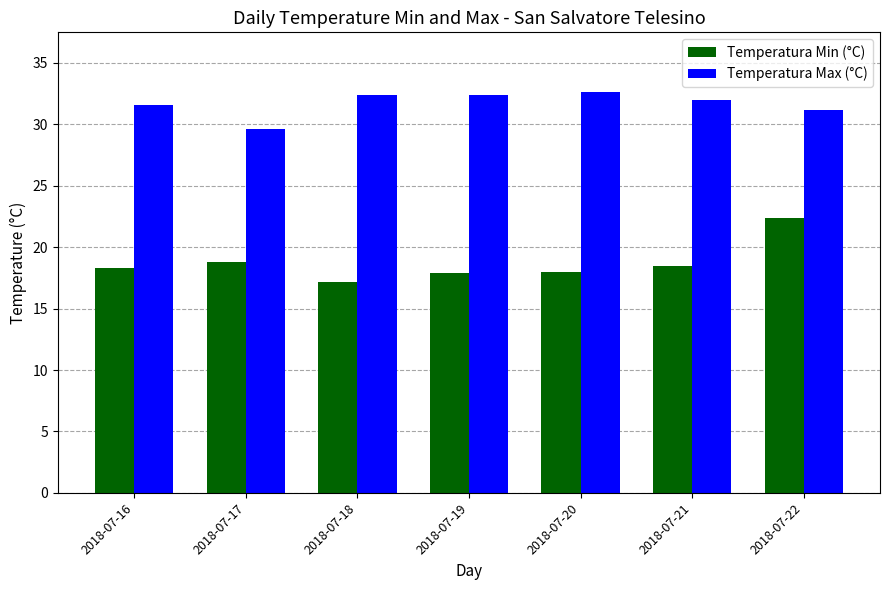

Which series has the largest range (max minus min)?

Temperatura Min (°C)